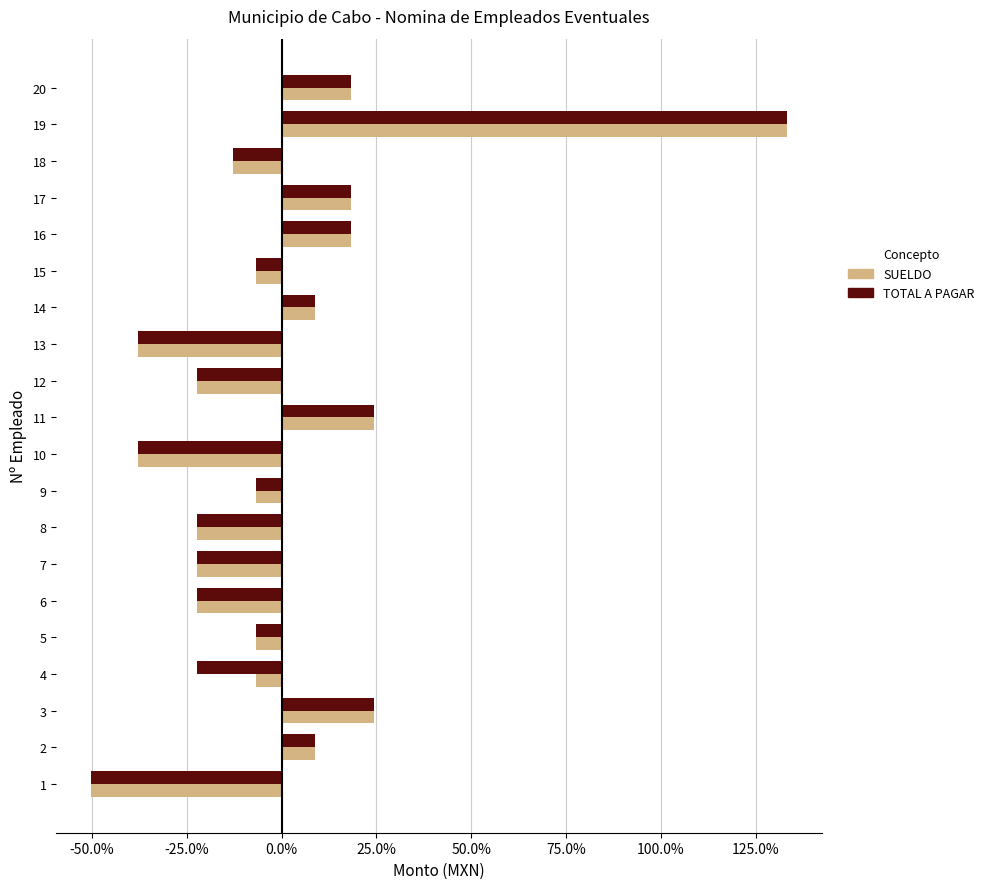

What are all the series names shown in the legend?

SUELDO, TOTAL A PAGAR